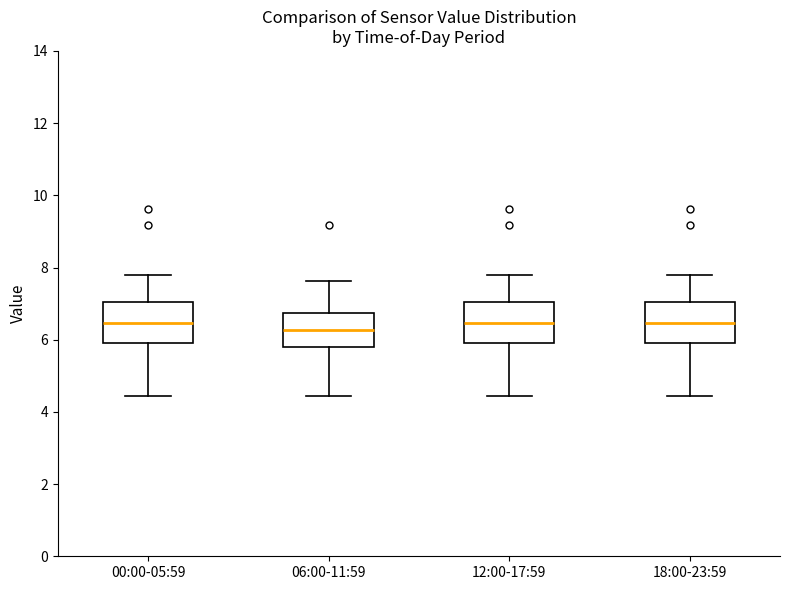

Reading left to right, transcribe this box plot: for each box, give where its median line is, the range the box spans, and where its two whiskers end, as read against the y-axis. The values are not printed on the chart, so give them approximately, as read against the axis.

00:00-05:59: median 6.4, box 6.0 to 7.0, whiskers 4.4 to 7.8
06:00-11:59: median 6.2, box 5.8 to 6.8, whiskers 4.4 to 7.6
12:00-17:59: median 6.4, box 6.0 to 7.0, whiskers 4.4 to 7.8
18:00-23:59: median 6.4, box 6.0 to 7.0, whiskers 4.4 to 7.8